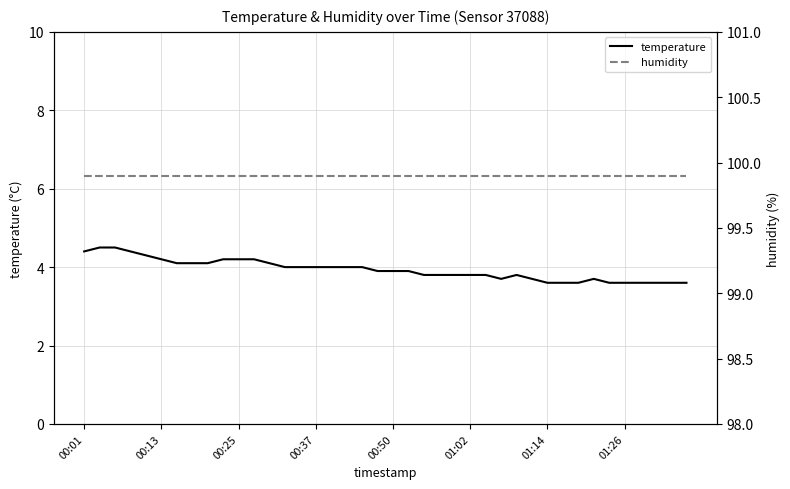

How many lines are shown in the chart?

2